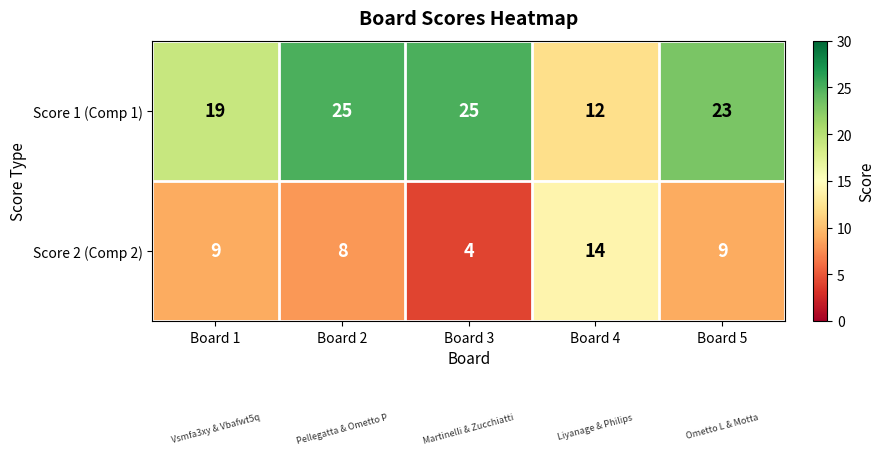

The value of Score 2 (Comp 2) at Board 1 is 9. True or false?

True